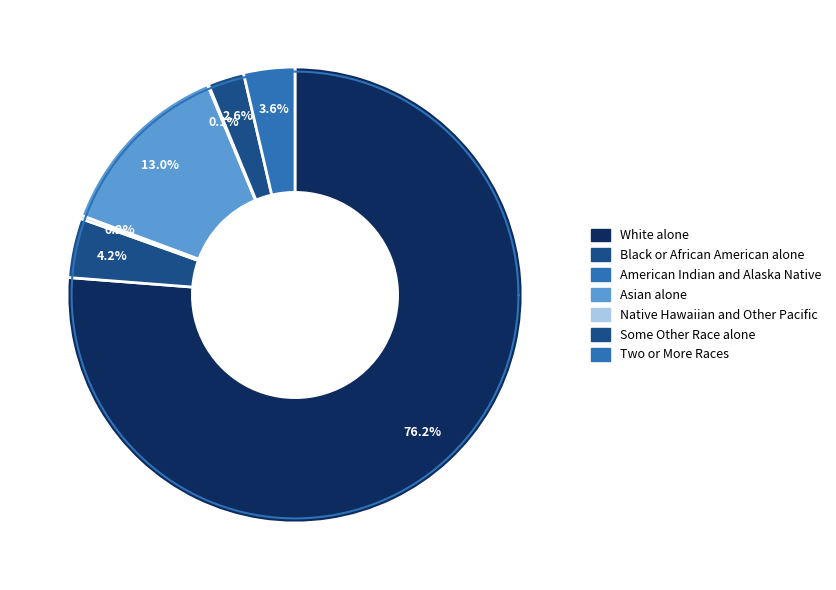

Which slice is the smallest?

Native Hawaiian and Other Pacific